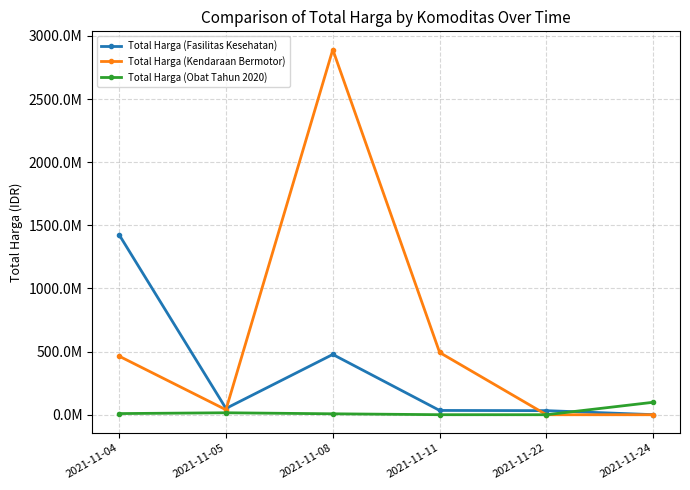

What are all the series names shown in the legend?

Total Harga (Fasilitas Kesehatan), Total Harga (Kendaraan Bermotor), Total Harga (Obat Tahun 2020)